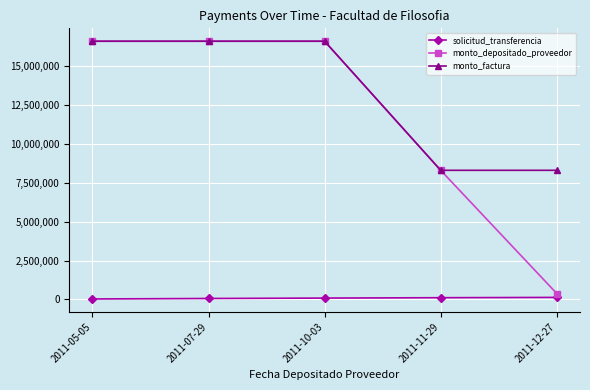

What is the total value across all series at 2011-10-03?

33283755